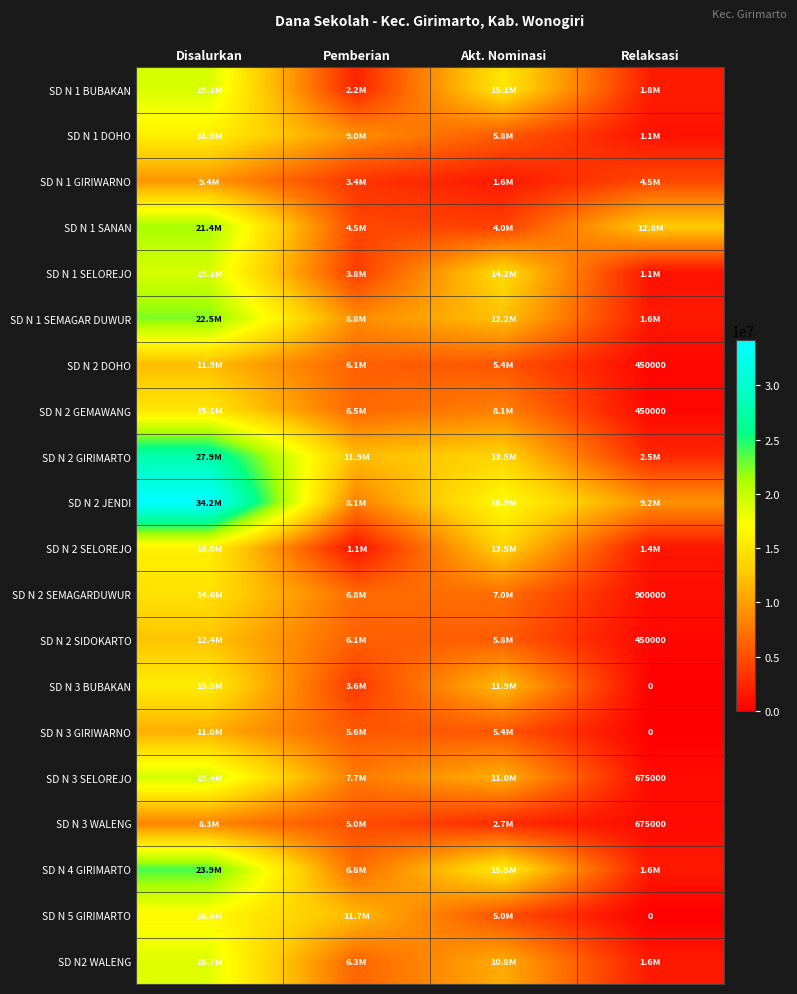

Which series changed the most between Pemberian and Akt. Nominasi?

SD N 1 BUBAKAN